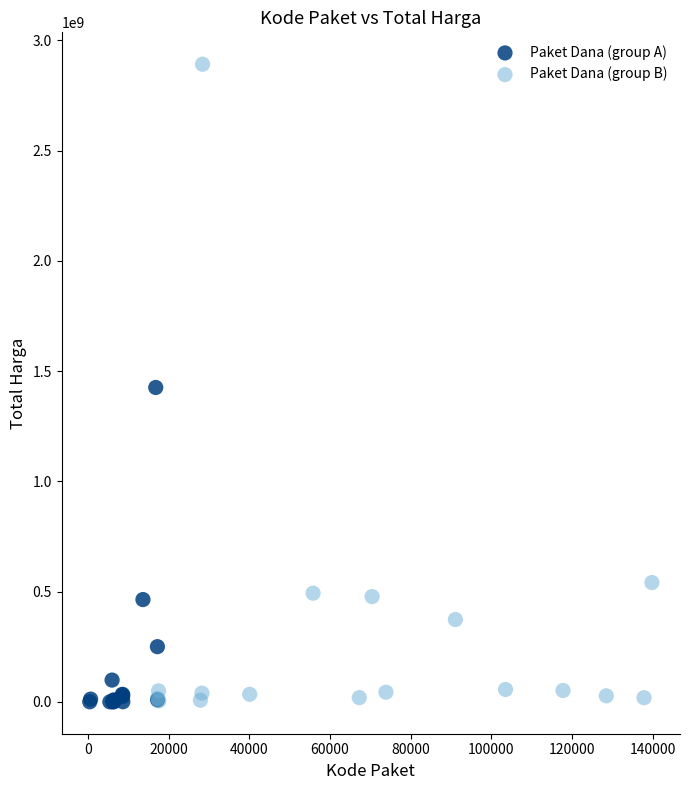

Which series has the largest Y range (max minus min)?

Paket Dana (group B)